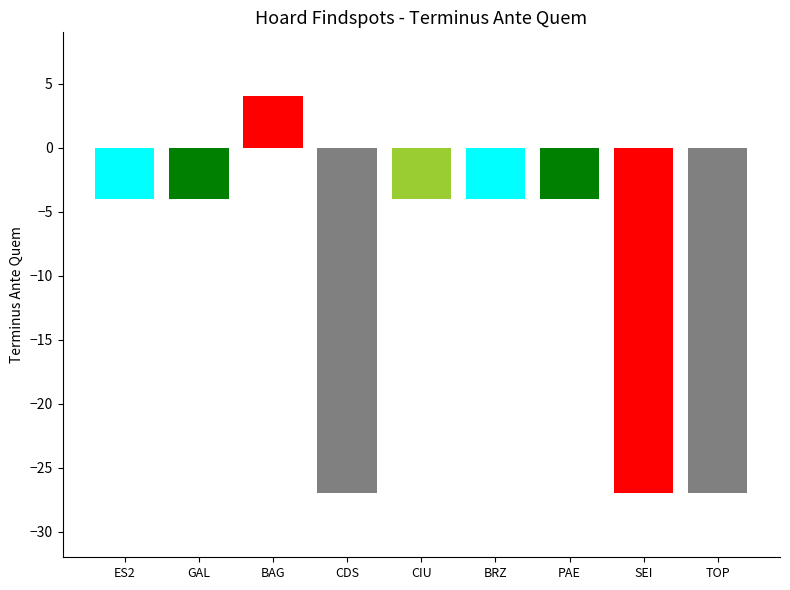

Is it true that the value at ES2 is -2?

False